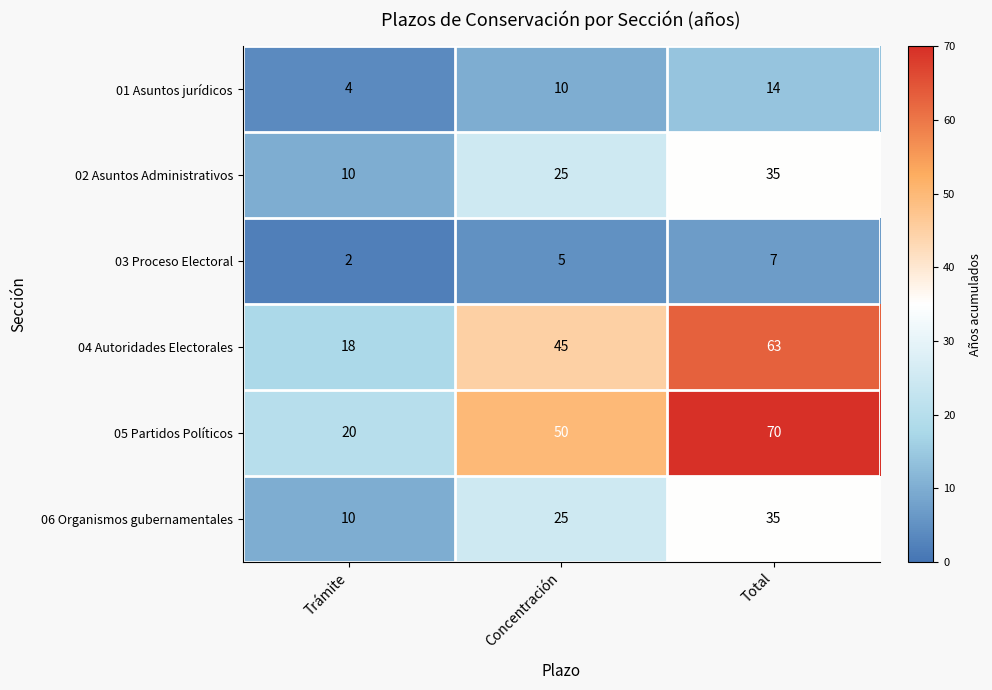

Read the 06 Organismos gubernamentales value at Total, to the nearest 10.

40